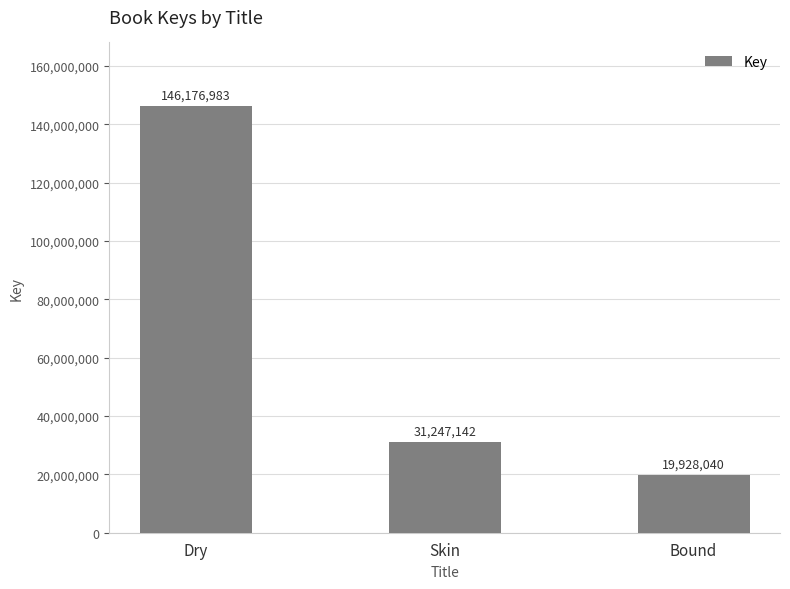

The value at Skin is 31247142. True or false?

True